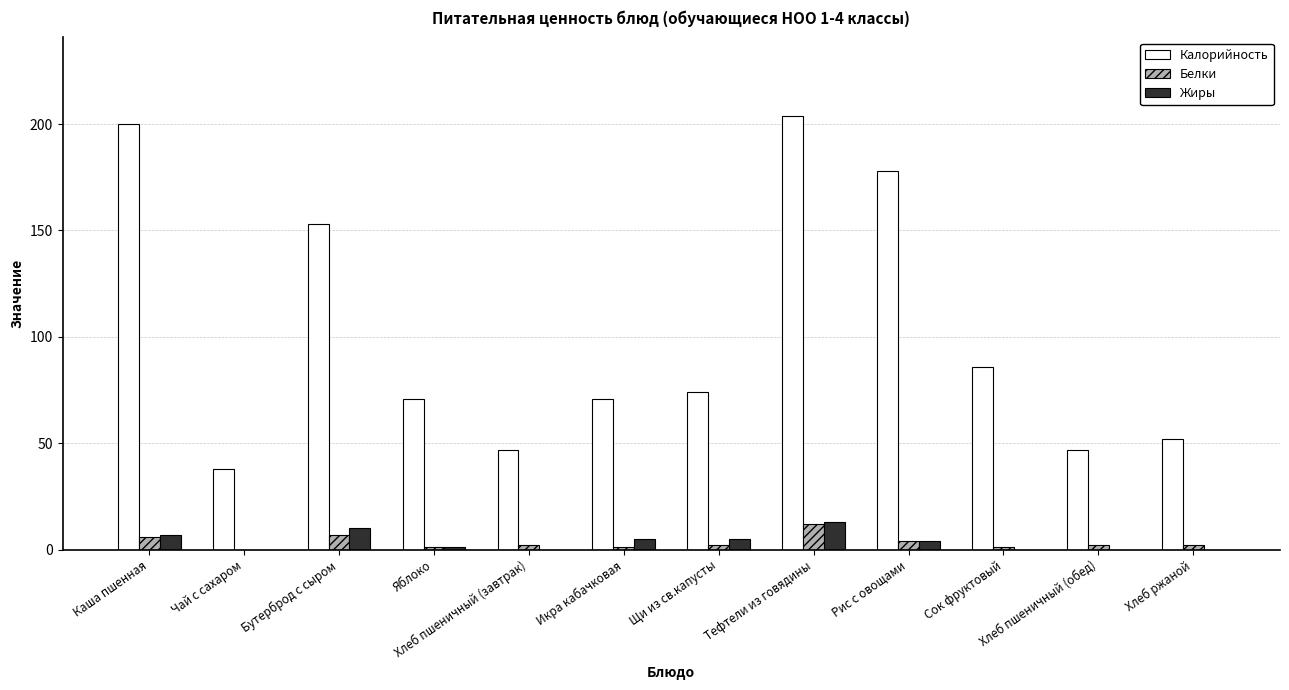

Count the number of data series in this chart.

3